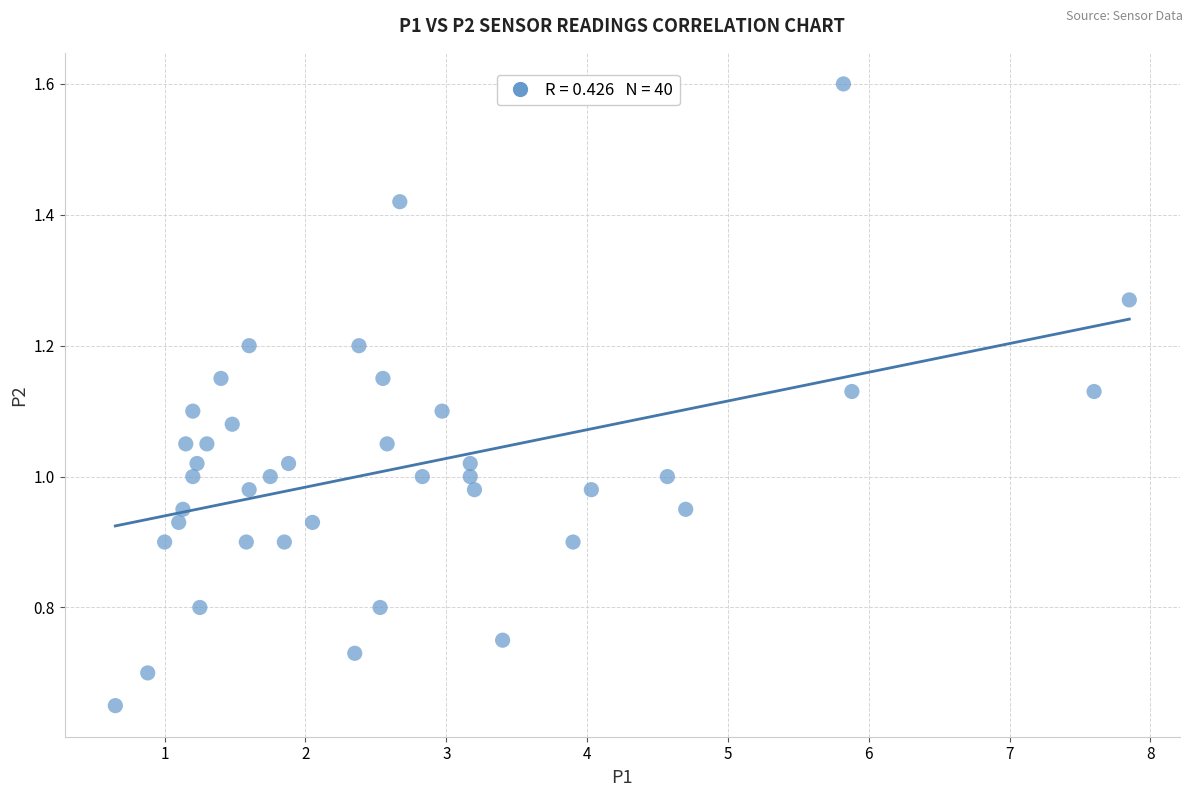

What is the range of X values (max minus min)?

7.2